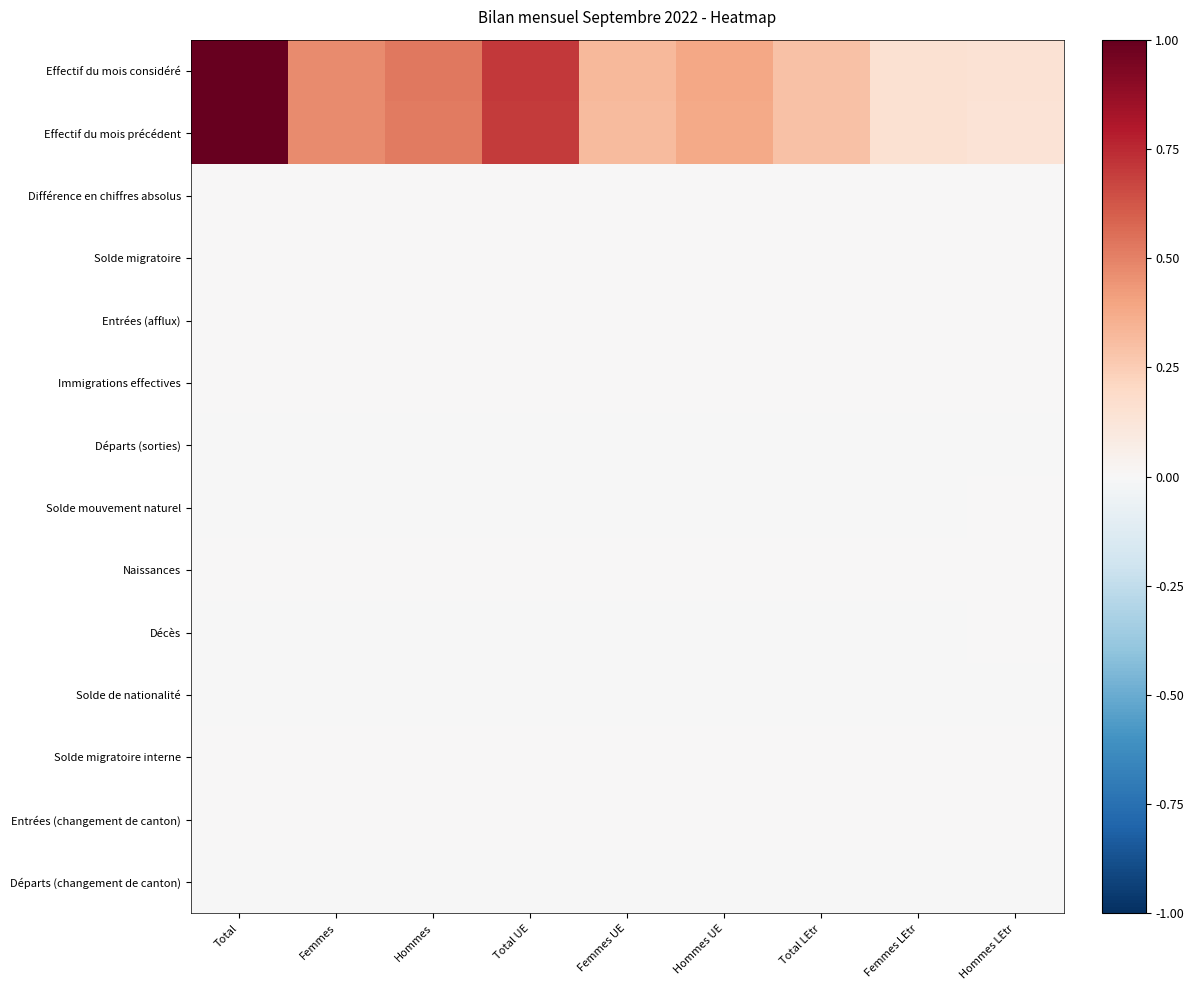

Between Total LEtr and Femmes LEtr, which series saw the biggest shift?

Effectif du mois considéré